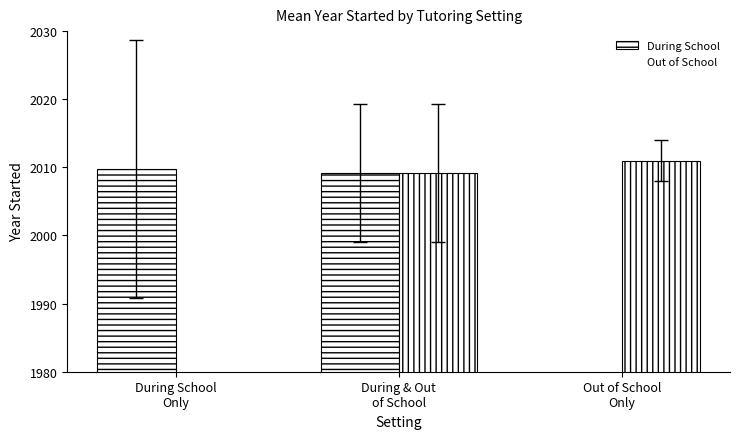

Which series has the largest range (max minus min)?

Out of School